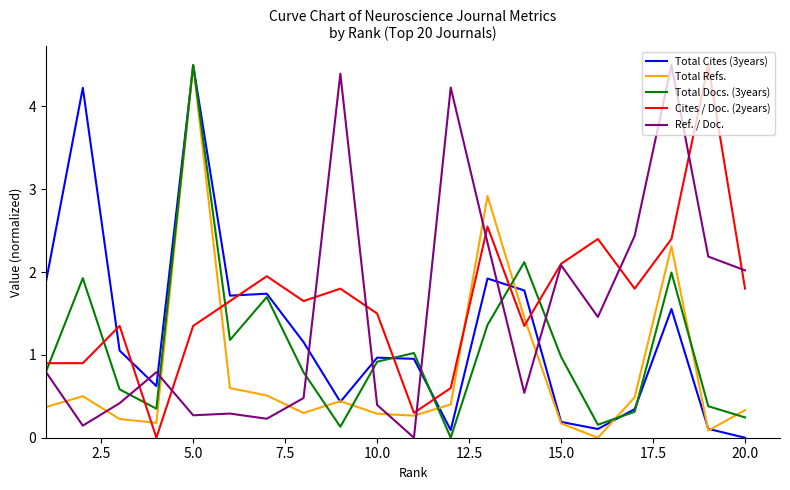

List the series in order of their overall mean, highest first.

Cites / Doc. (2years), Ref. / Doc., Total Cites (3years), Total Docs. (3years), Total Refs.